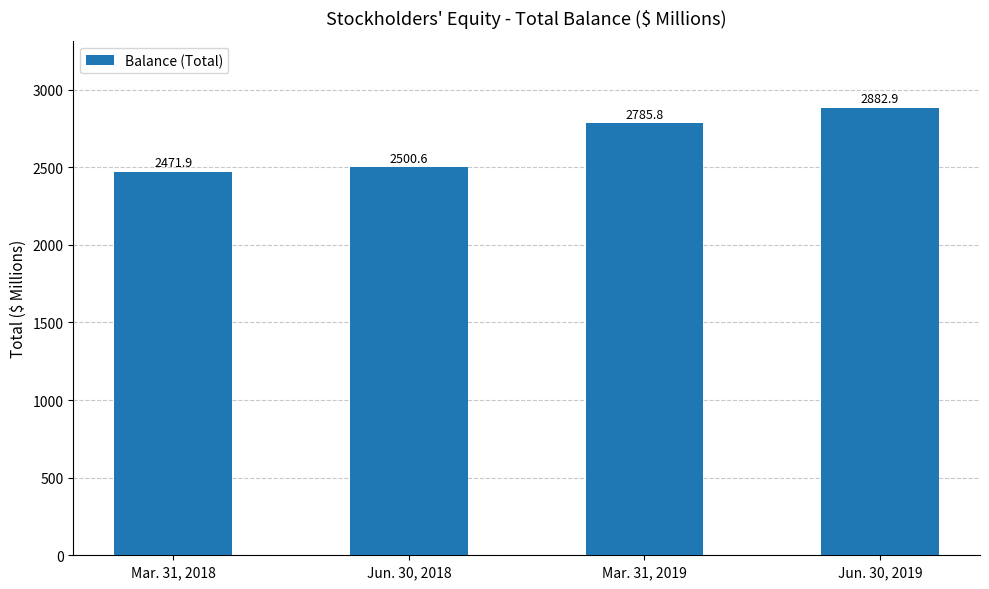

List the labels in order of value, smallest first.

Mar. 31, 2018, Jun. 30, 2018, Mar. 31, 2019, Jun. 30, 2019